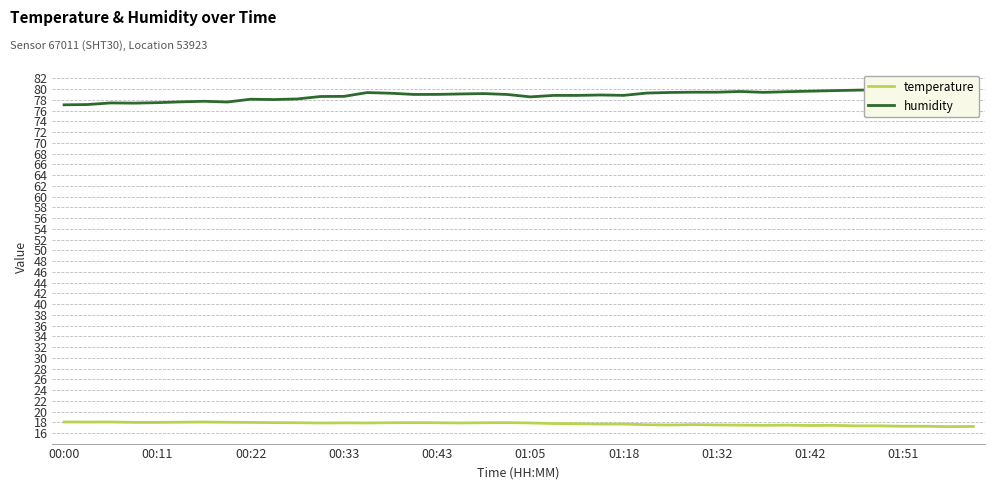

Is this an area chart (filled region under the line)?

No